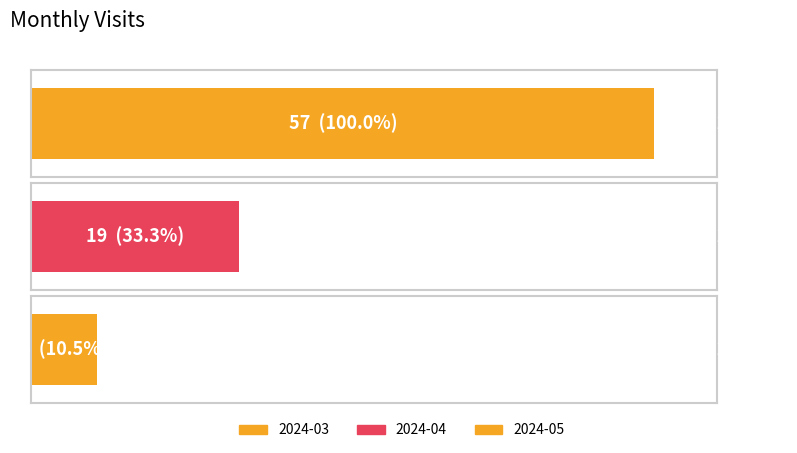

Which has a higher value, 2024-04 or 2024-05?

2024-04